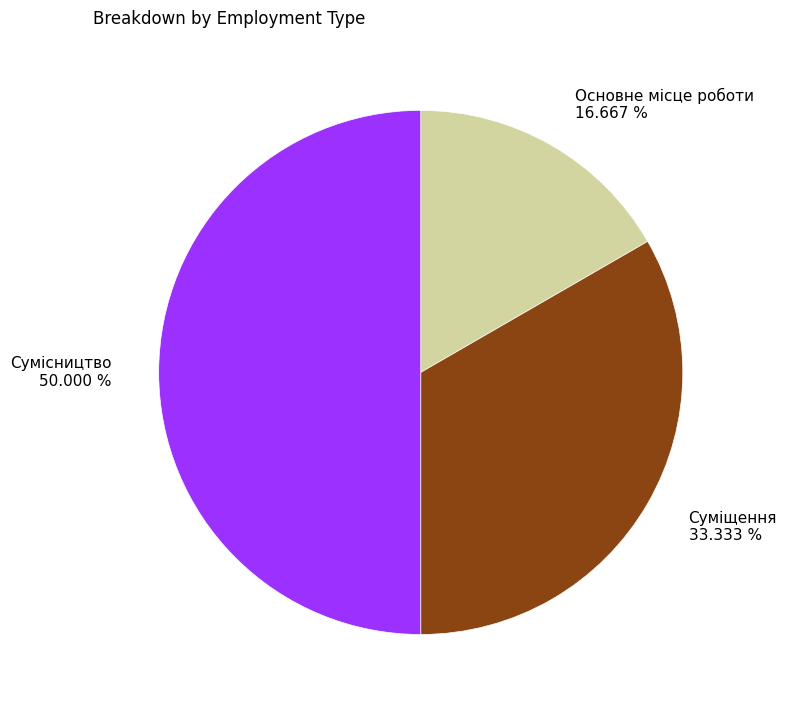

How many slices are in this pie chart?

3